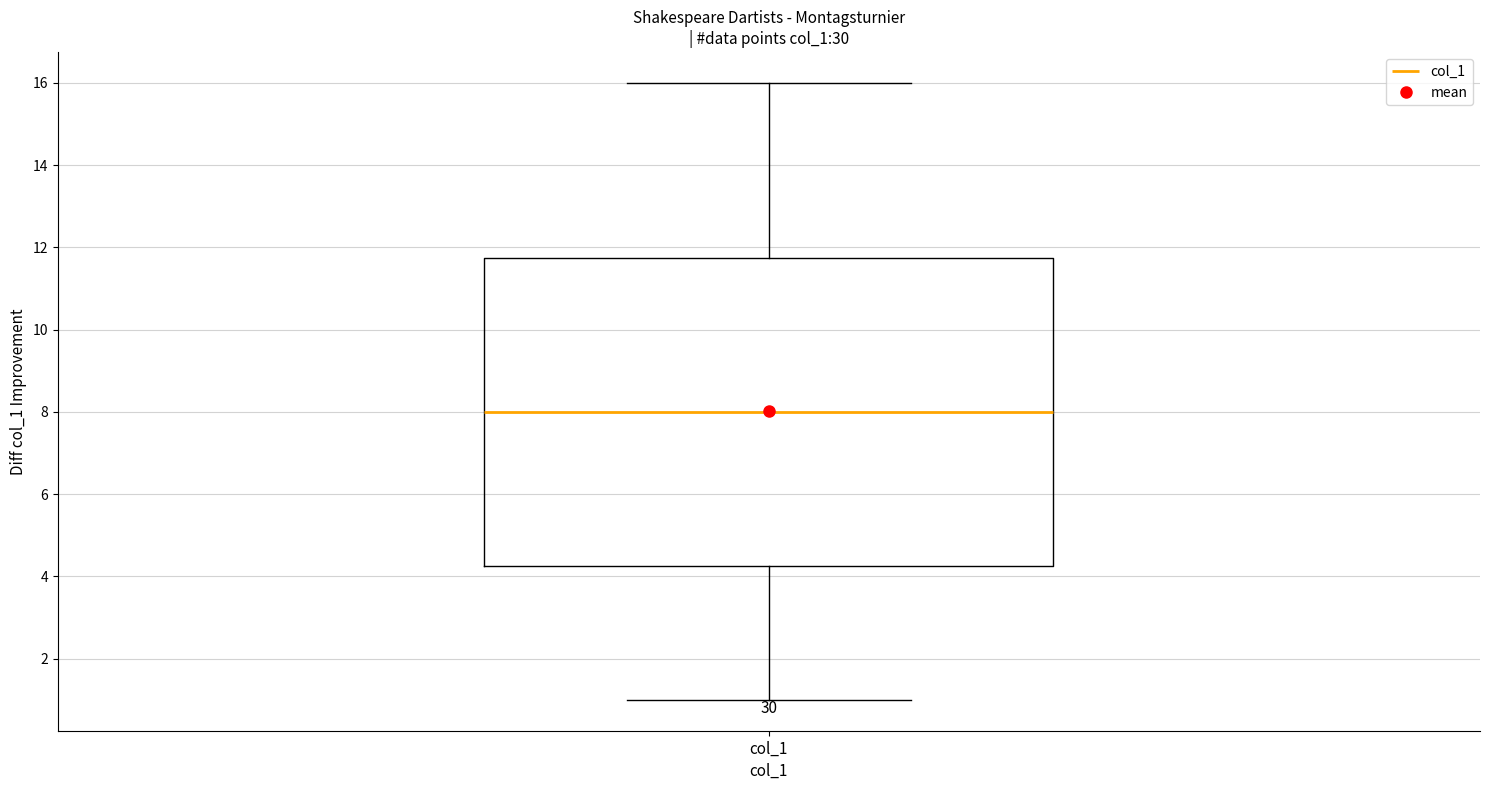

Transcribe this box plot: give where the median line is, the range the box spans, and where the two whiskers end, as read against the y-axis. The values are not printed on the chart, so give them approximately, as read against the axis.

median 8.0, box 4.2 to 11.8, whiskers 1.0 to 16.0